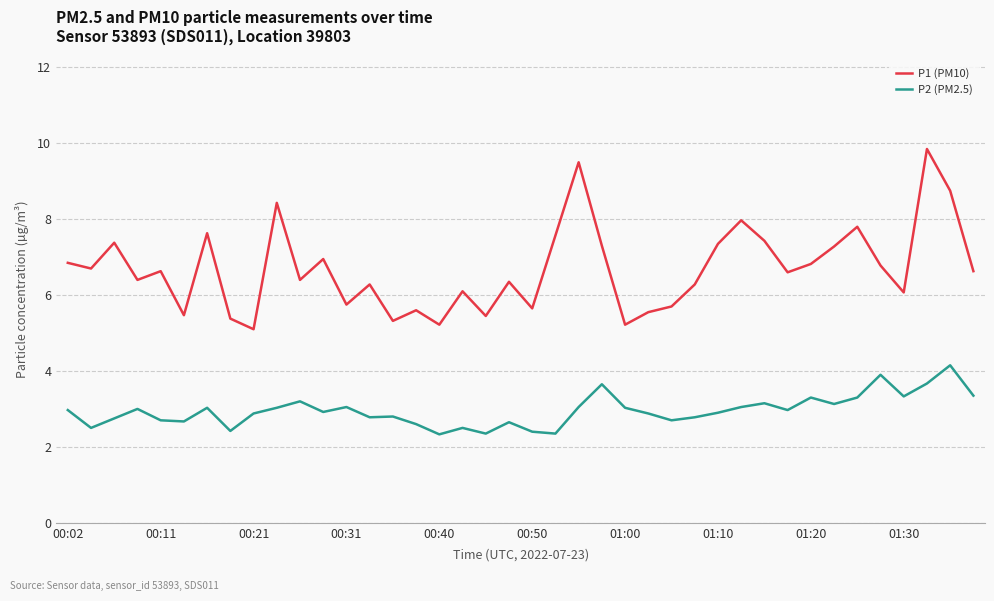

What is the smallest value displayed?

2.3